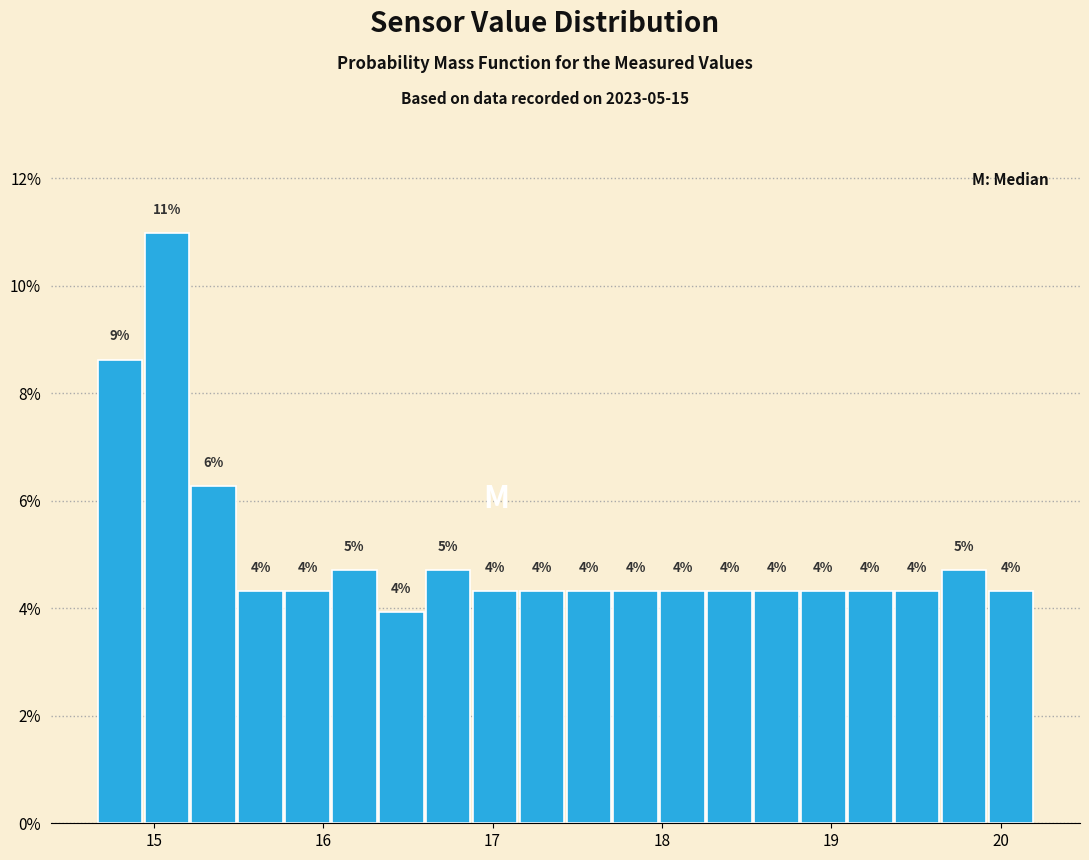

Read against the x-axis, roughly where is the centre of the tallest bar?

15.1